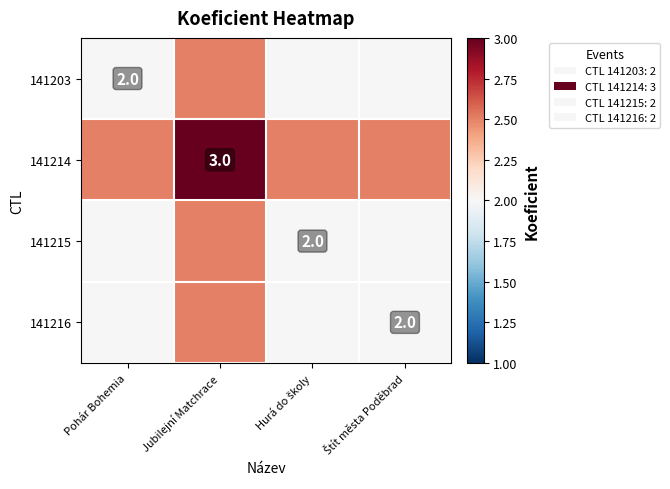

True or false: 141203 has a value of 1.2 at Pohár Bohemia.

False